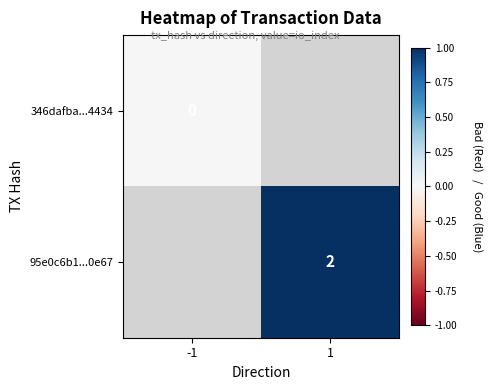

At how many categories does at least one series exceed 0?

1